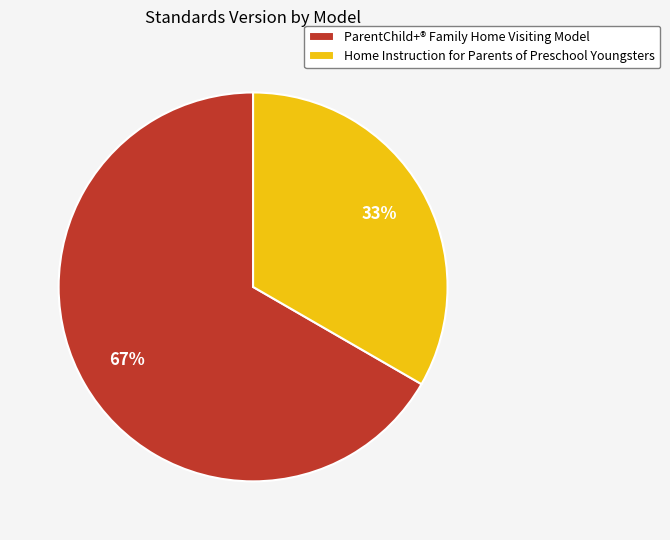

Is the sum of Home Instruction for Parents of Preschool Youngsters and ParentChild+® Family Home Visiting Model greater than half?

Yes